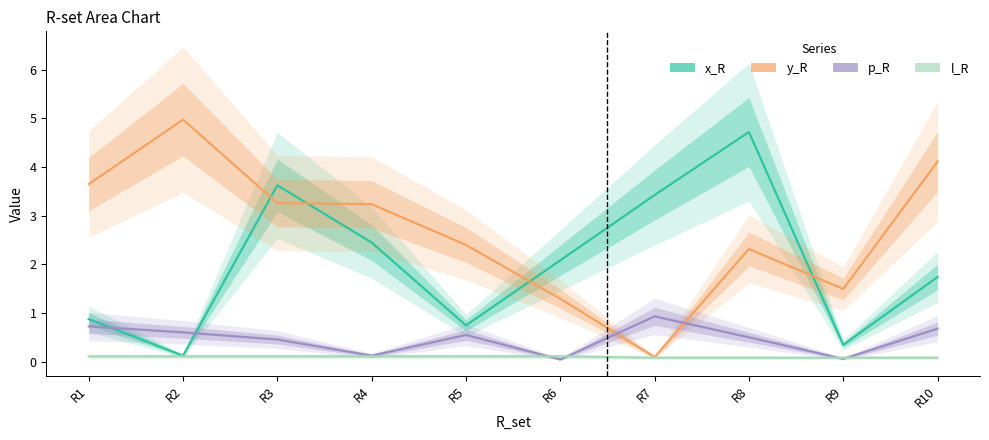

Read the p_R value at R7.

0.9